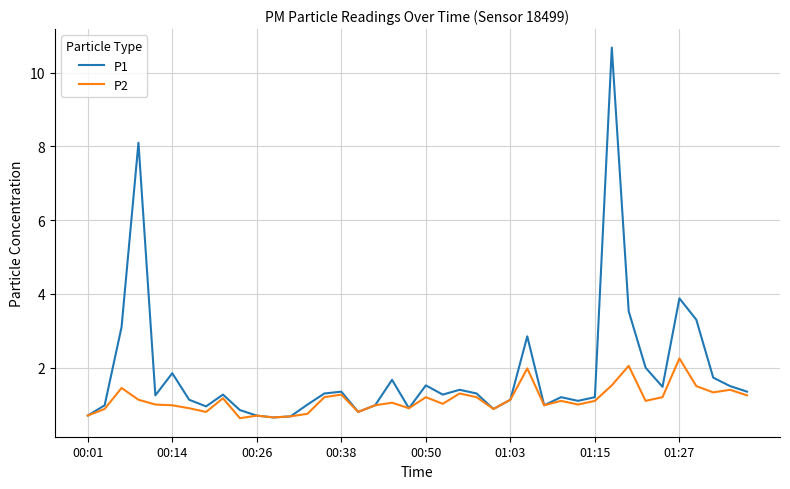

Which series has the largest total across all categories?

P1